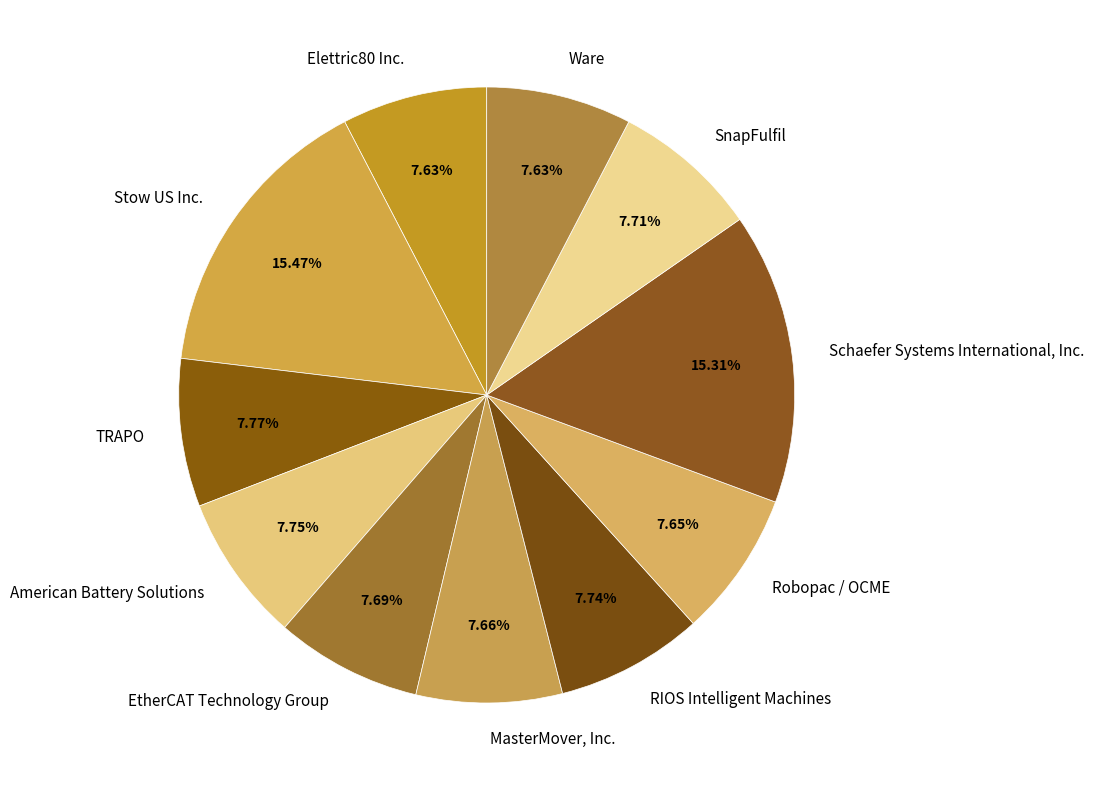

True or false: American Battery Solutions accounts for 3% of the total.

False